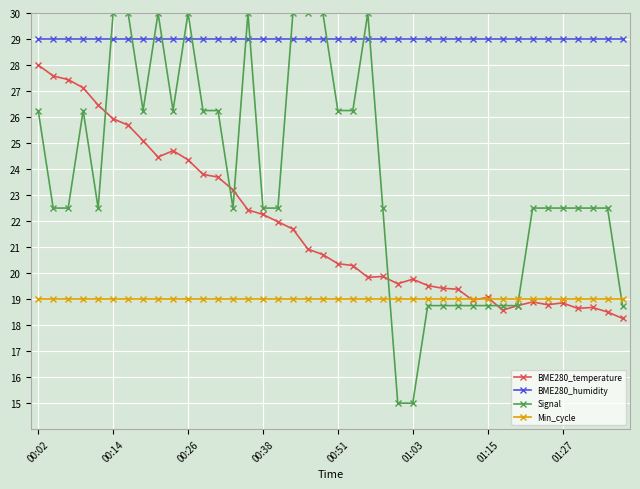

Which series has the largest total across all categories?

BME280_humidity